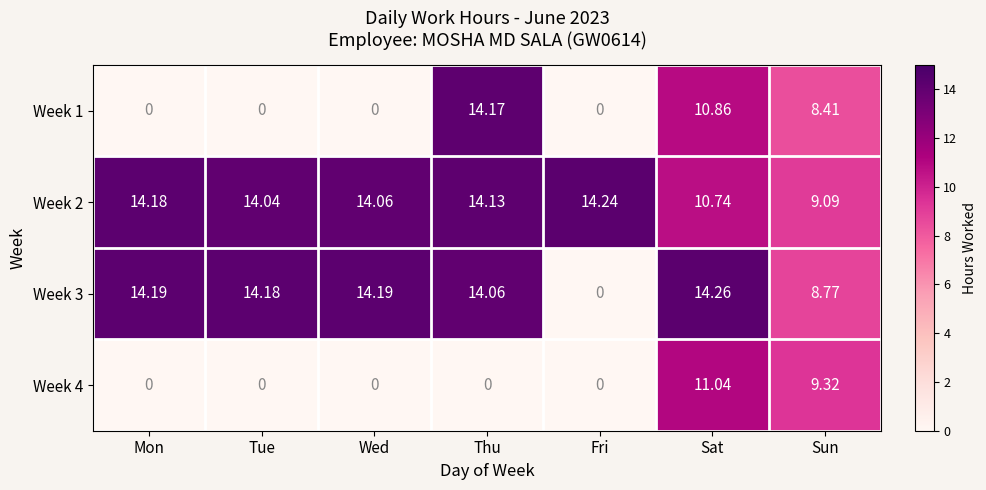

At which category is the sum across all series the highest?

Sat